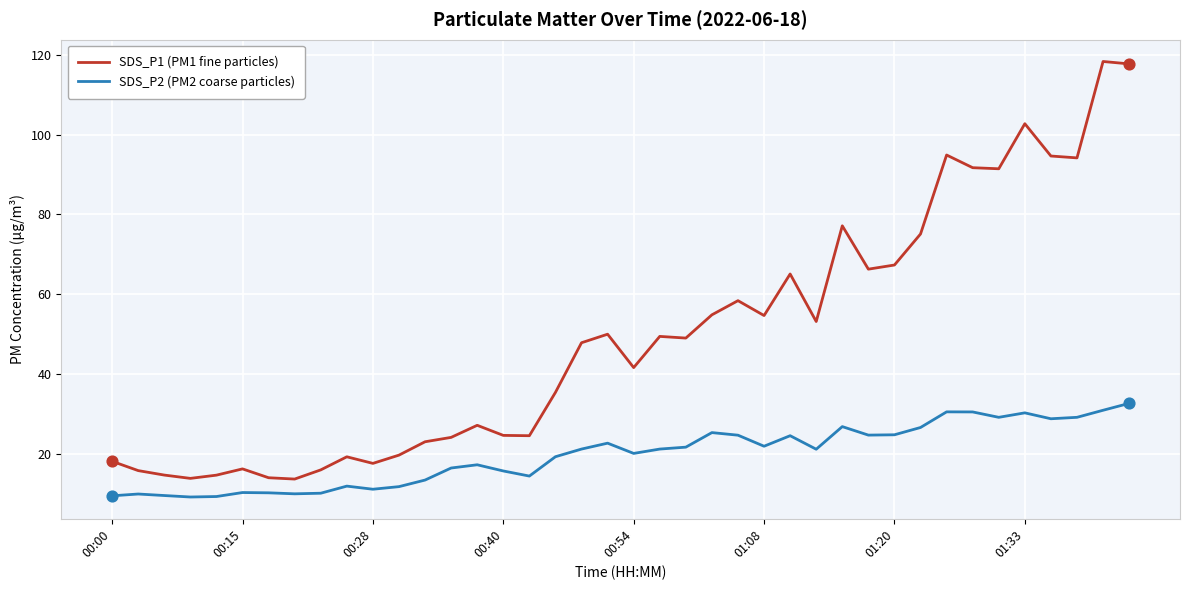

Which series has the largest total across all categories?

SDS_P1 (PM1 fine particles)